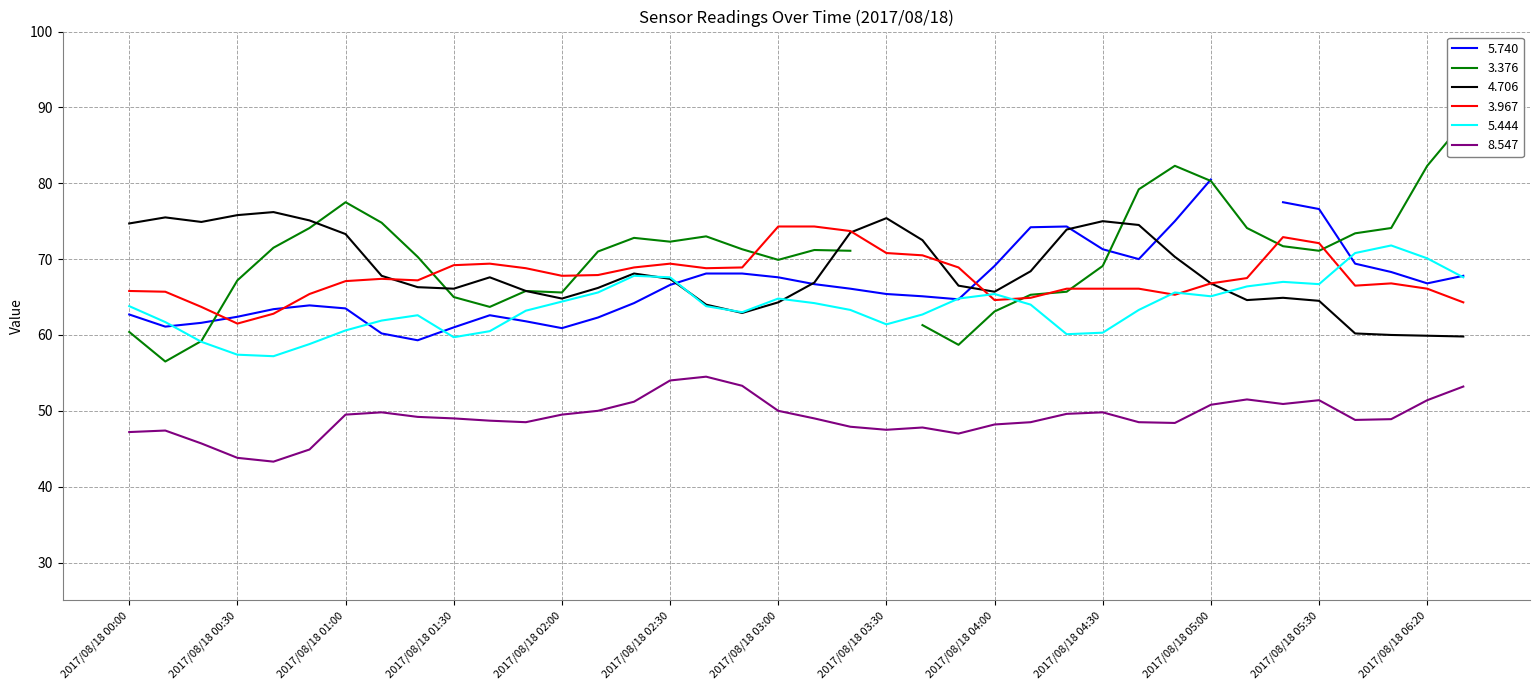

What is the maximum value for 3.967?

74.3